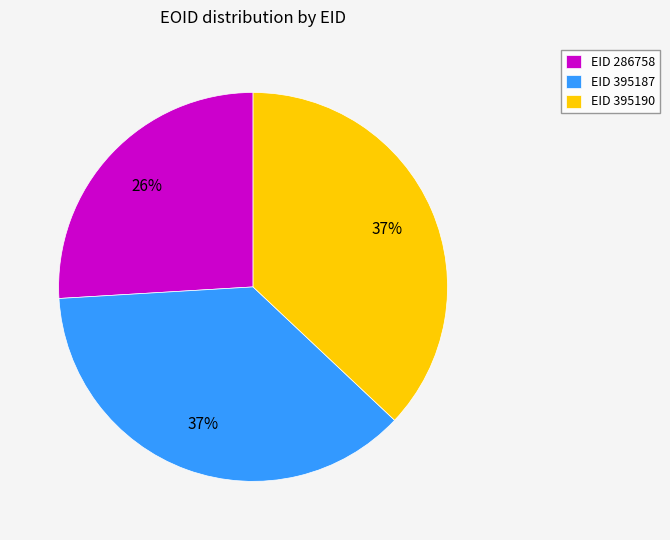

To the nearest percent, what is the average slice percentage?

33%